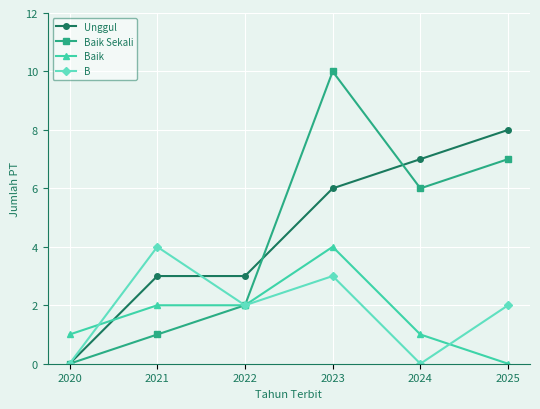

Which series ends up on top after the final intersection of B and Unggul?

Unggul